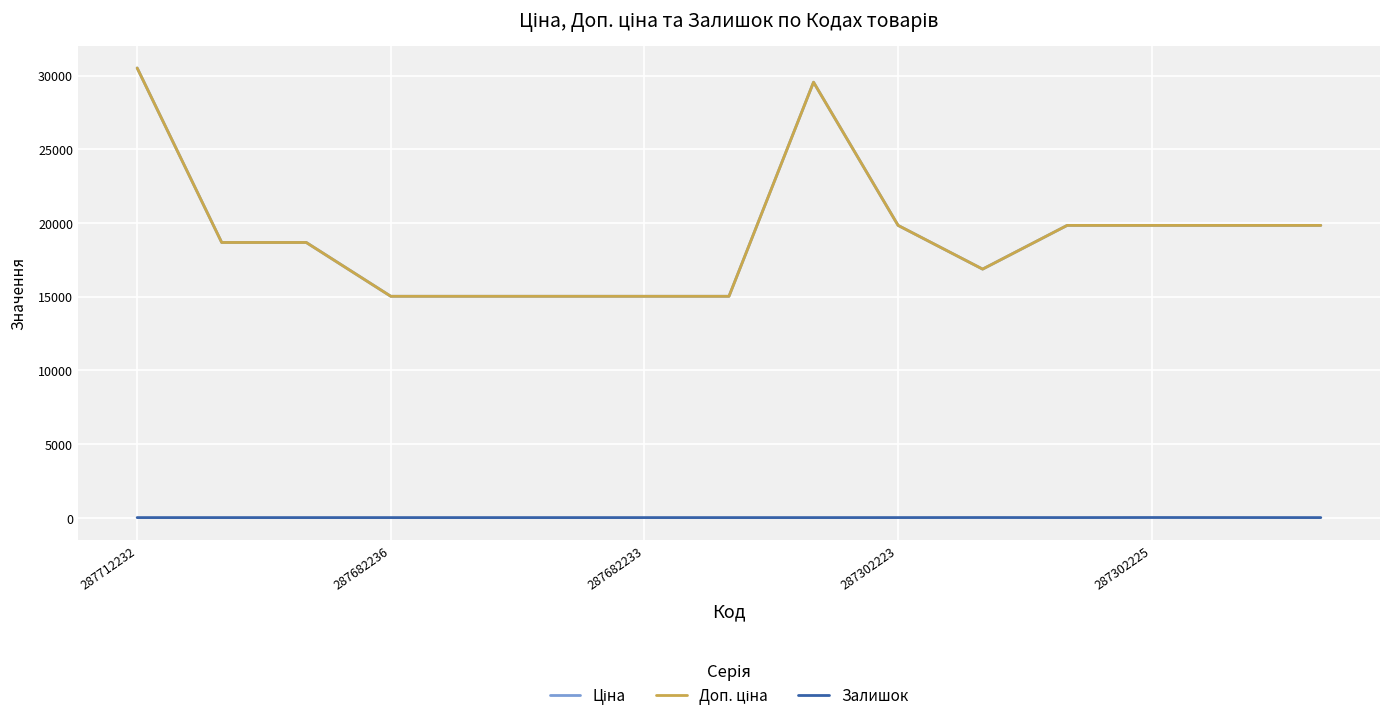

True or false: Ціна and Доп. ціна intersect in this chart.

False